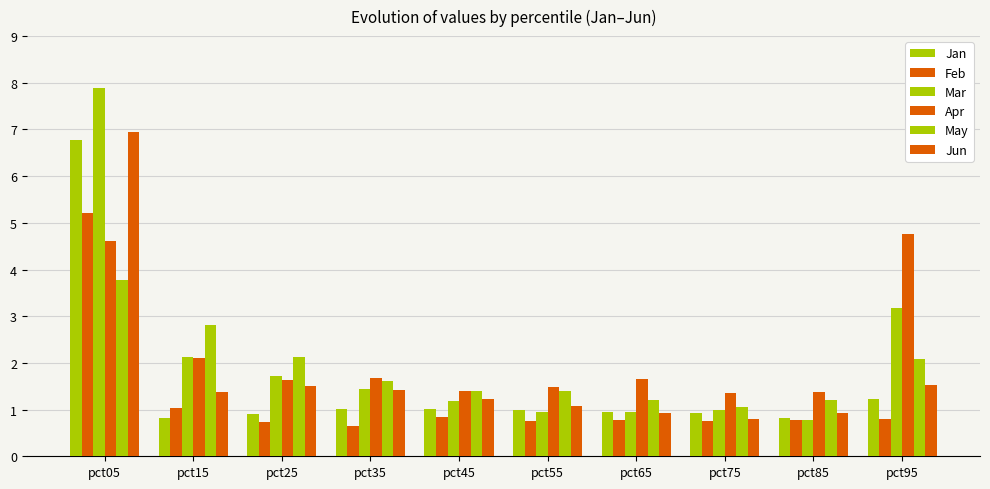

Which series has the largest range (max minus min)?

Mar